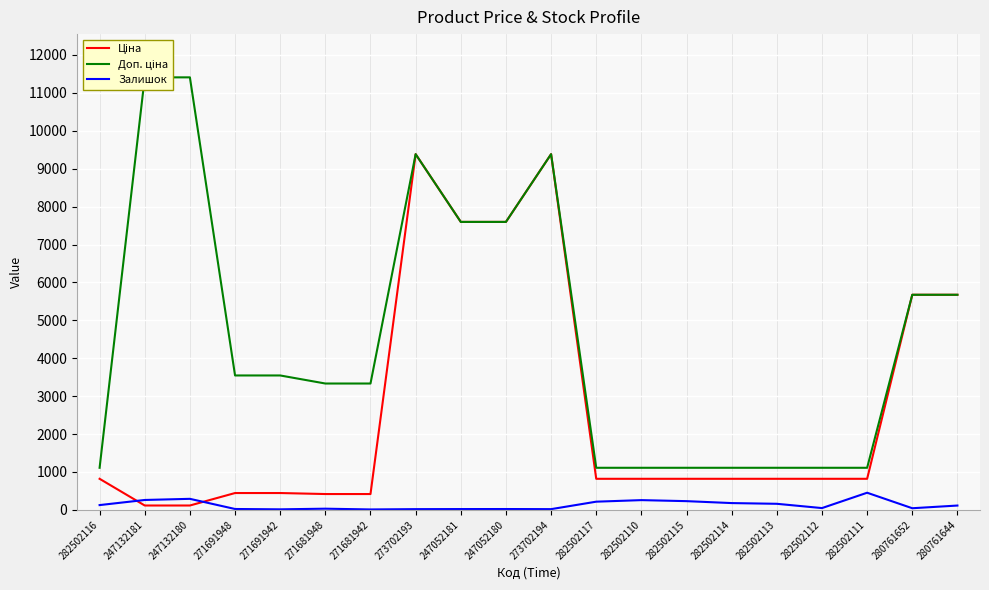

True or false: Залишок and Доп. ціна cross at least once.

False